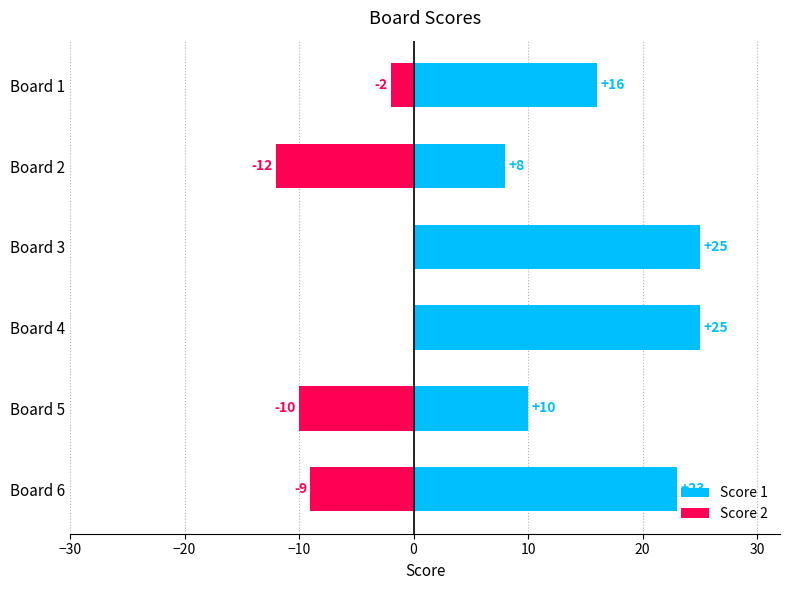

Which series has the widest spread of values?

Score 1